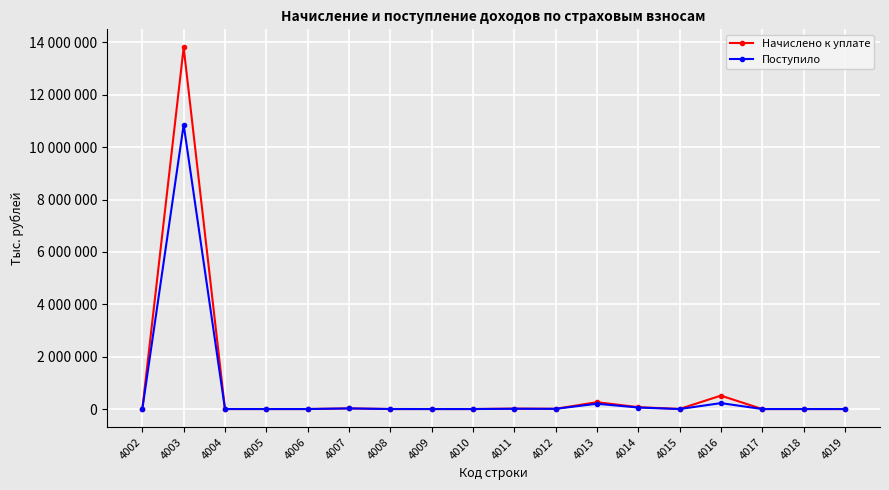

How many times do Начислено к уплате and Поступило cross each other?

3